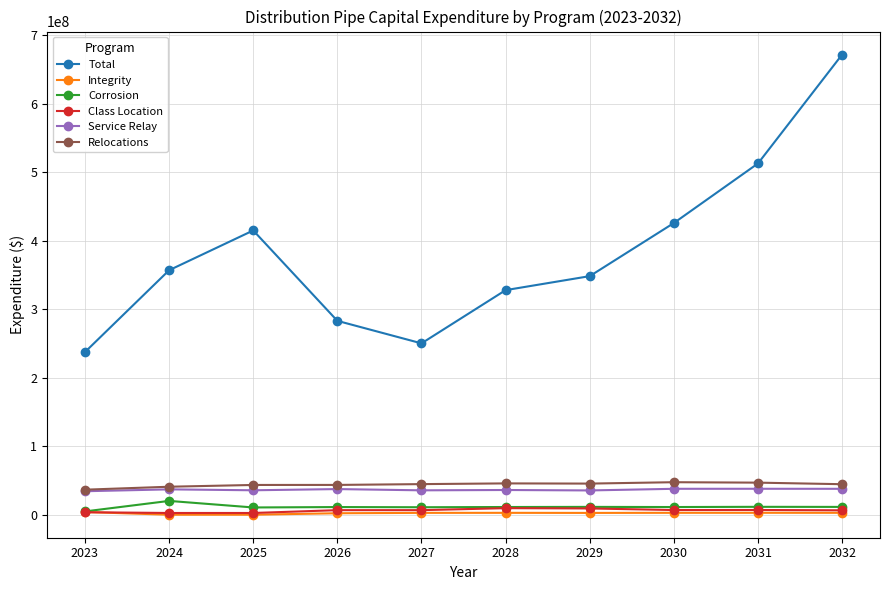

What is the value of the Relocations point at the 1st from the left?

36542064.1